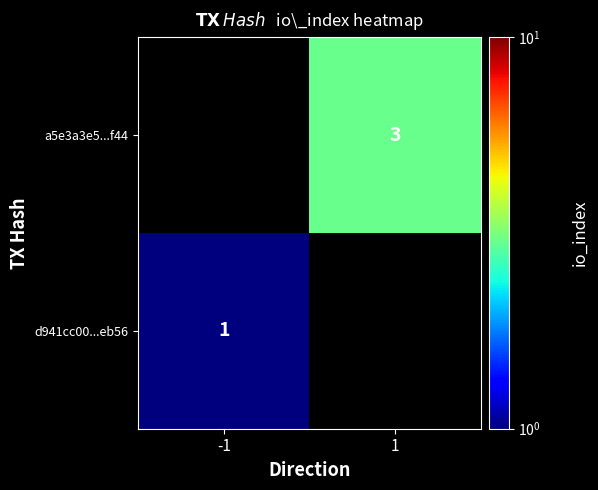

True or false: d941cc00...eb56 has a value of 1 at -1.

True